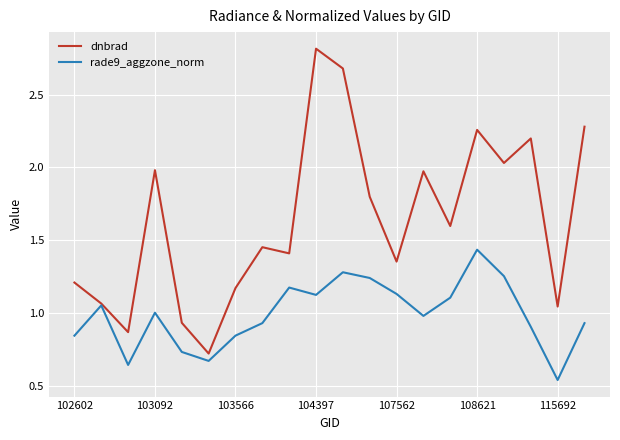

What is the average value of the dnbrad series?

1.6